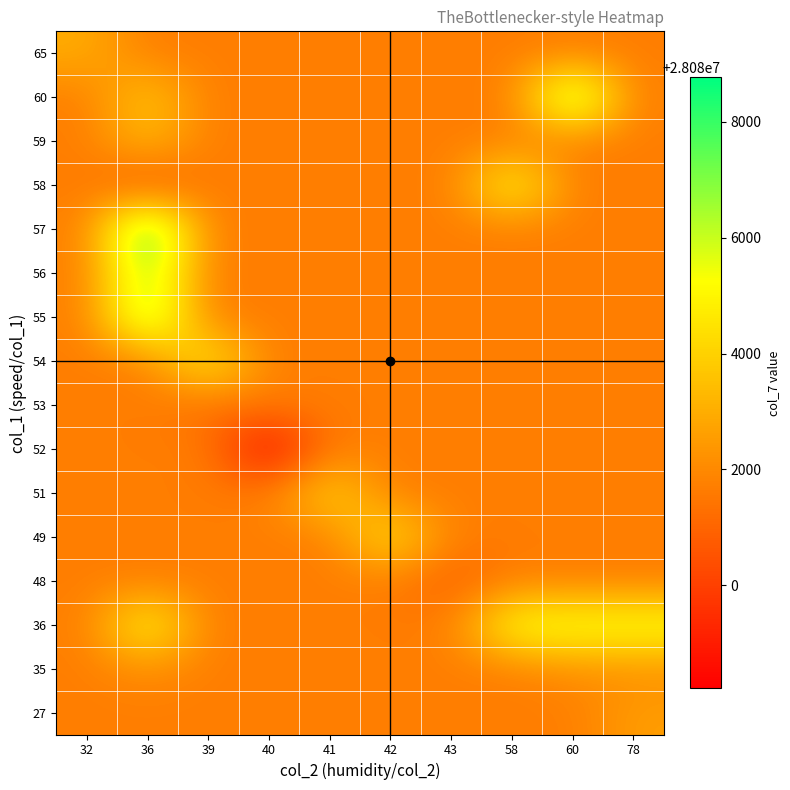

Rank the categories by 35 value from highest to lowest.

36, 60, 78, 32, 39, 40, 41, 42, 43, 58